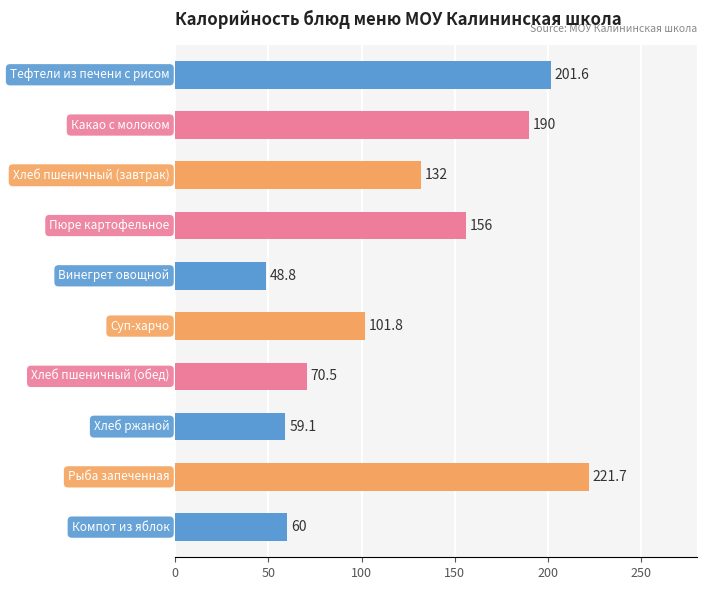

Reading top to bottom, what are all the values shown in this chart?

201.6	190.0	132.0	156.0	48.8	101.8	70.5	59.1	221.7	60.0